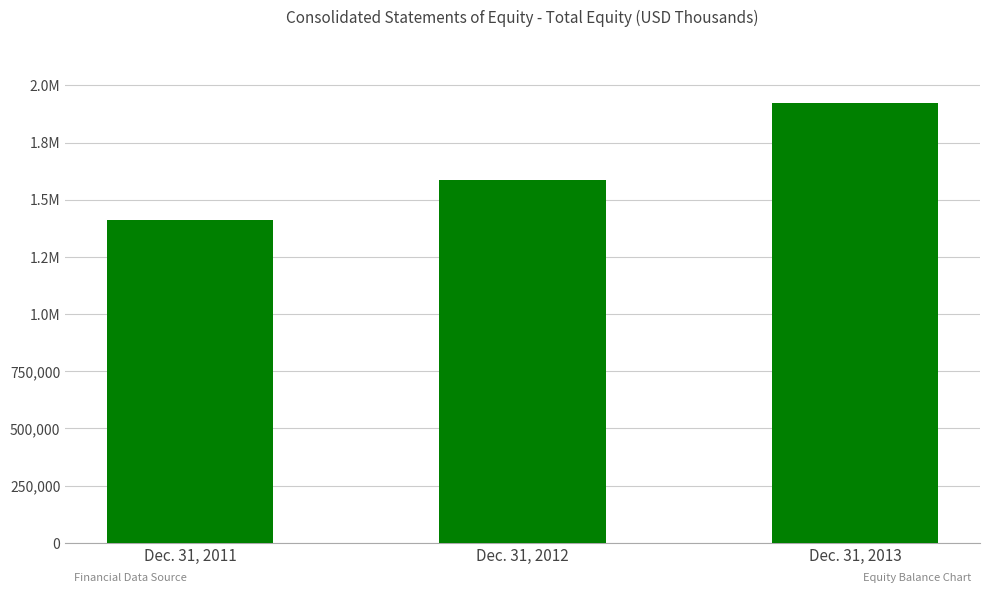

True or false: the data shows 1588267 at Dec. 31, 2012.

True